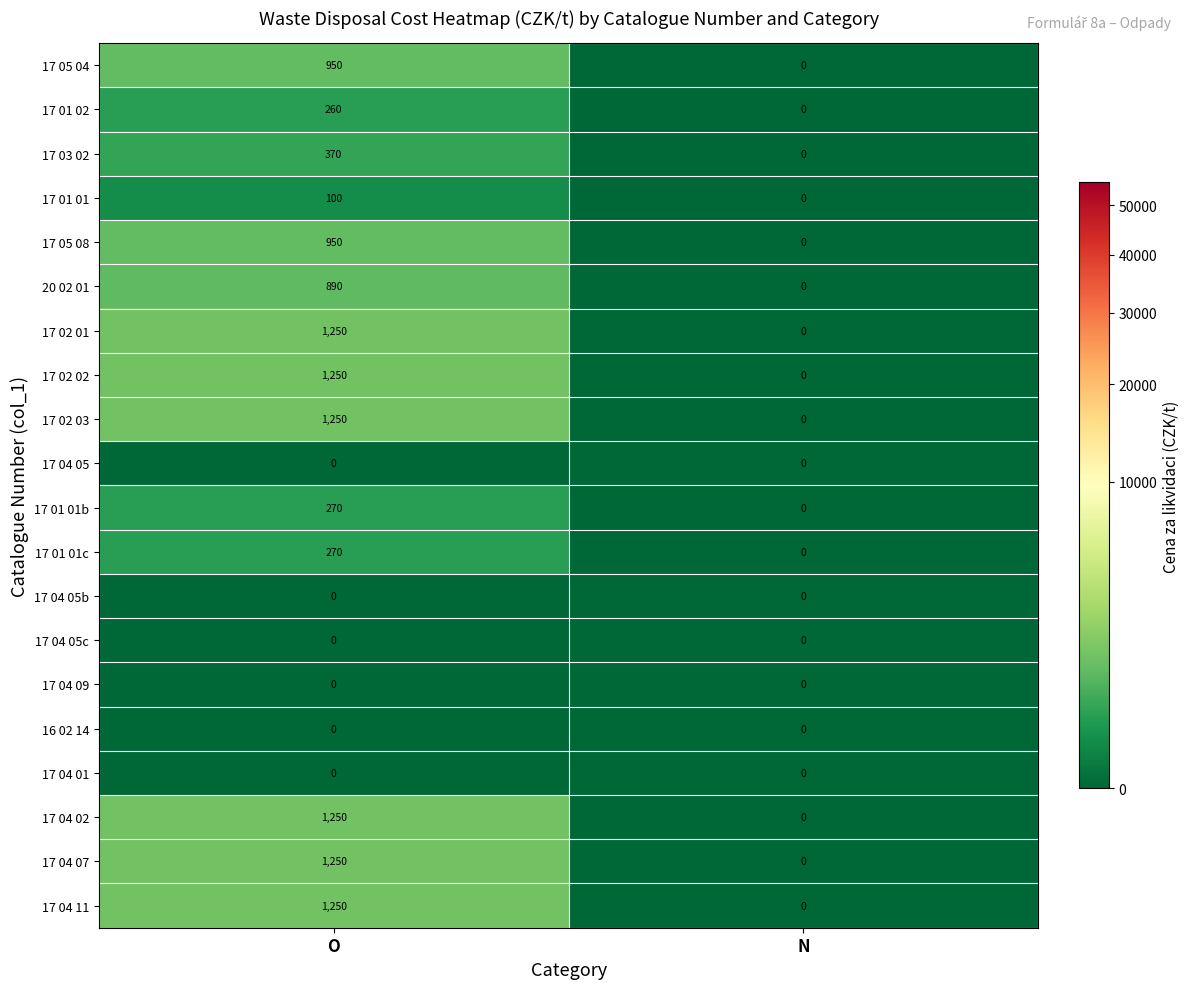

What is the greatest value displayed?

1250